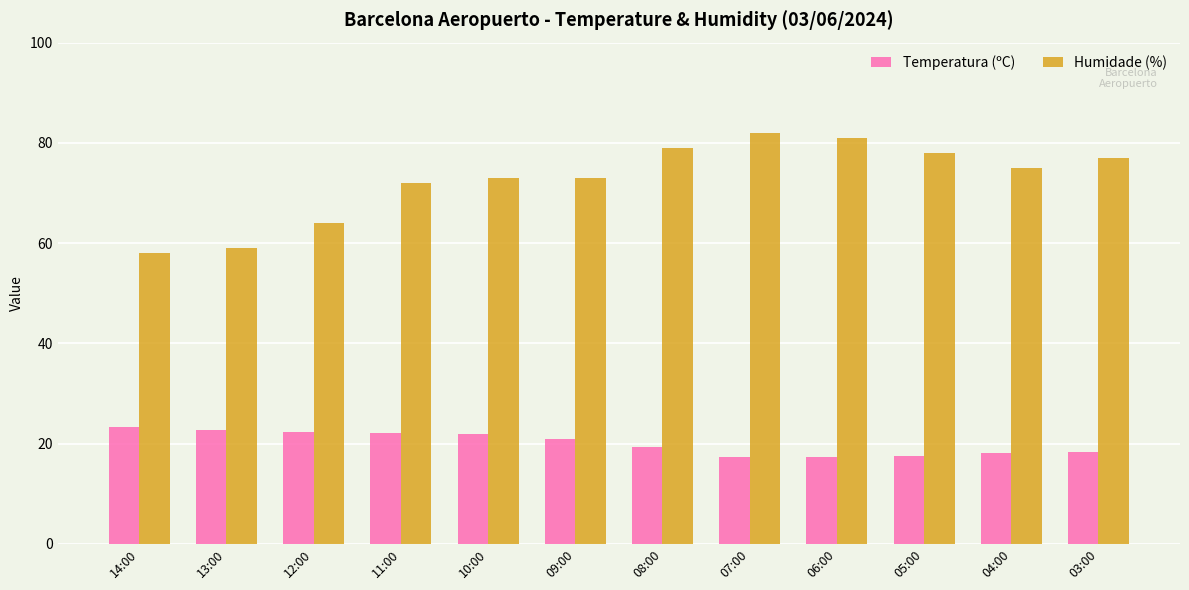

True or false: Humidade (%) has a value of 78.0 at 05:00.

True